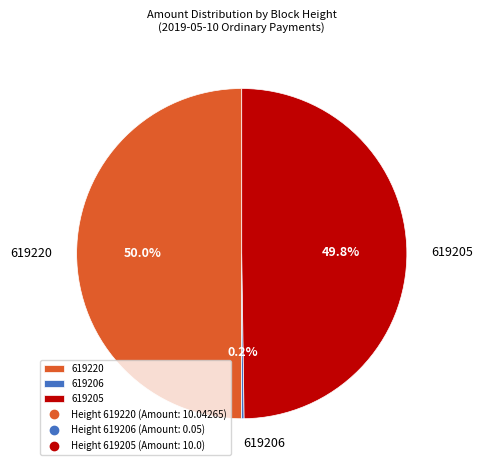

To the nearest percent, what is the average slice percentage?

33%